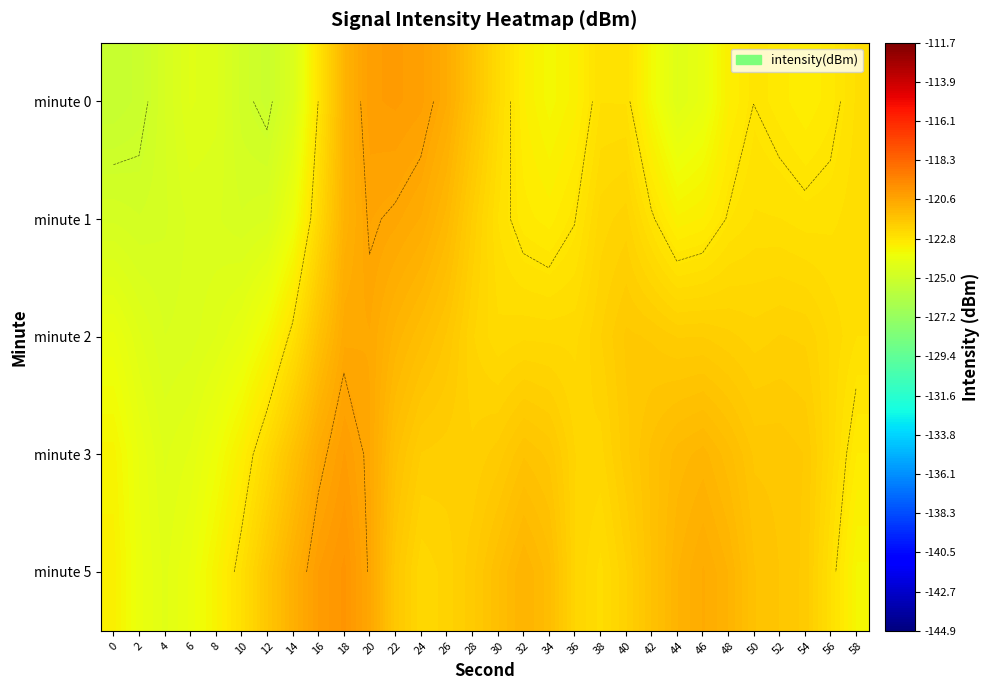

What is the sum of all minute 0 values?

-3691.7